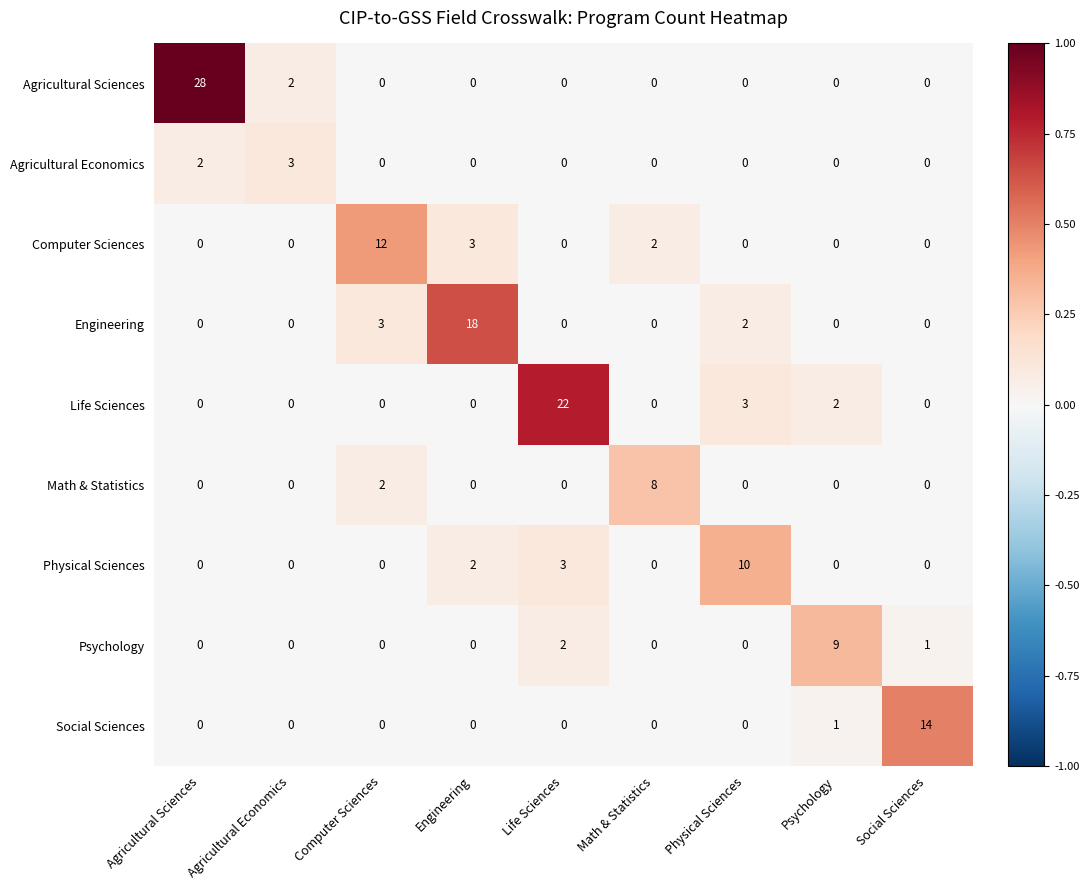

What is the total value across all series at Psychology?

12